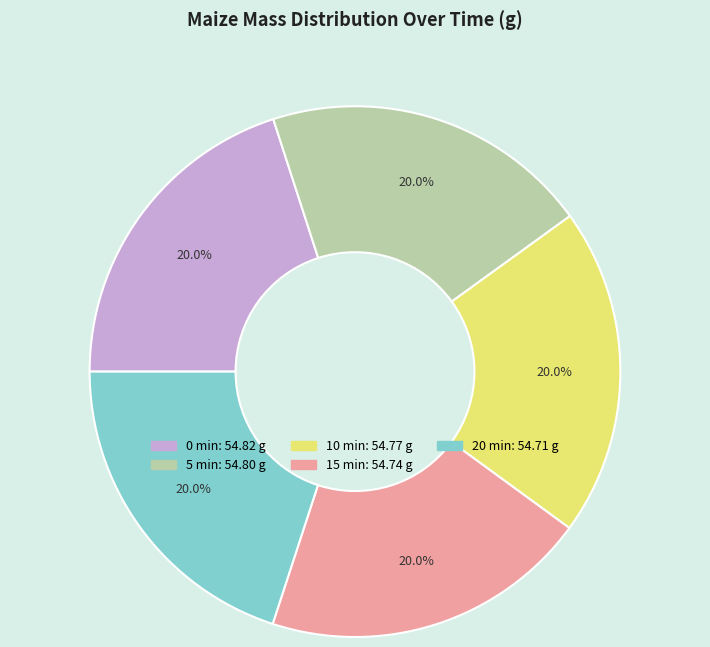

True or false: 20 min accounts for 32% of the total.

False